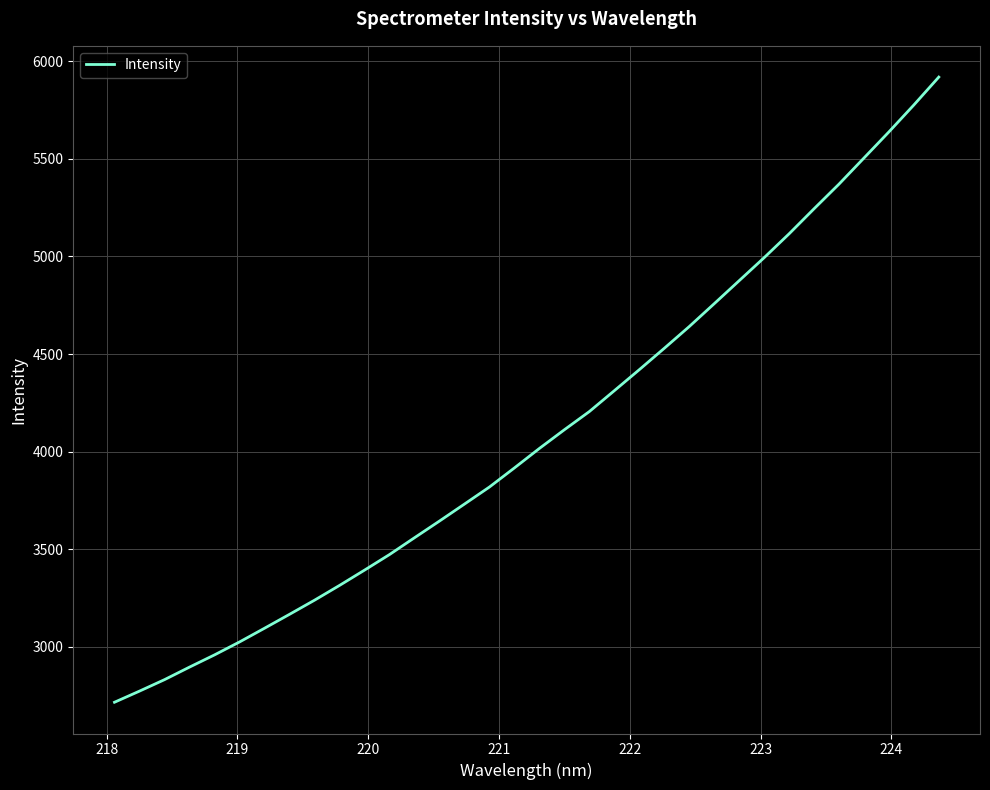

What is the smallest value displayed?

2715.3